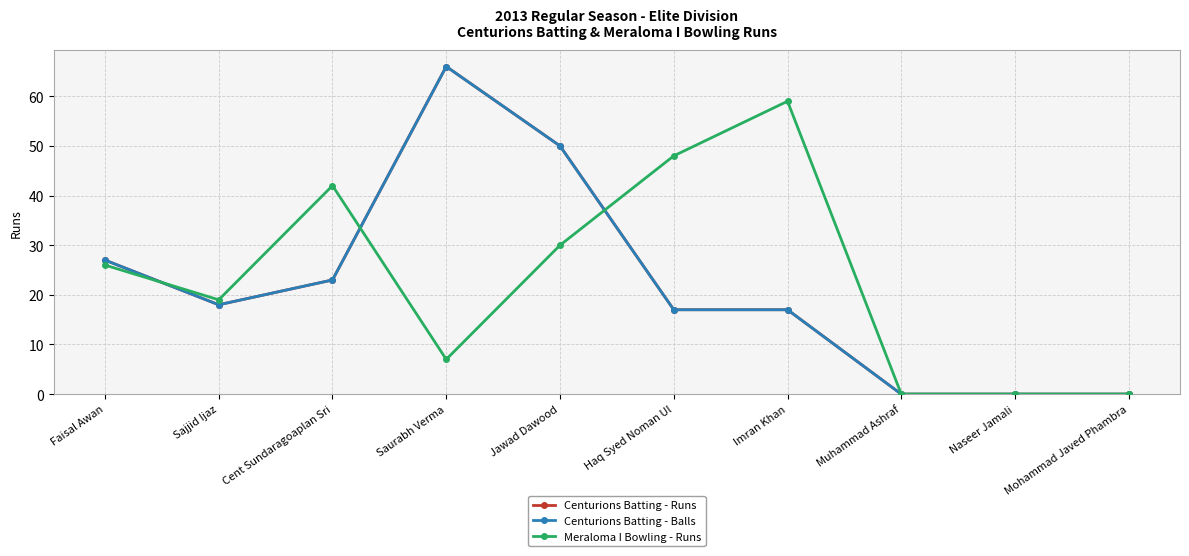

Is this an area chart (filled region under the line)?

No